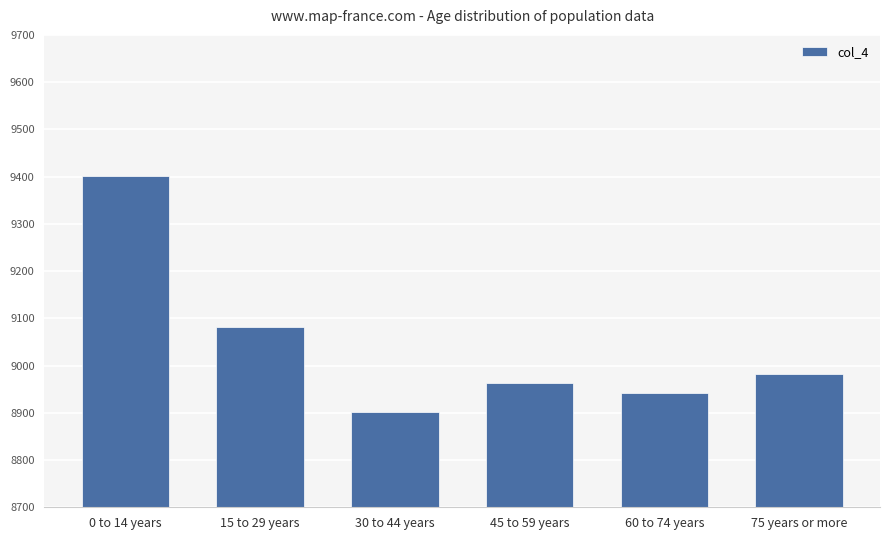

How many bars are there in total?

6